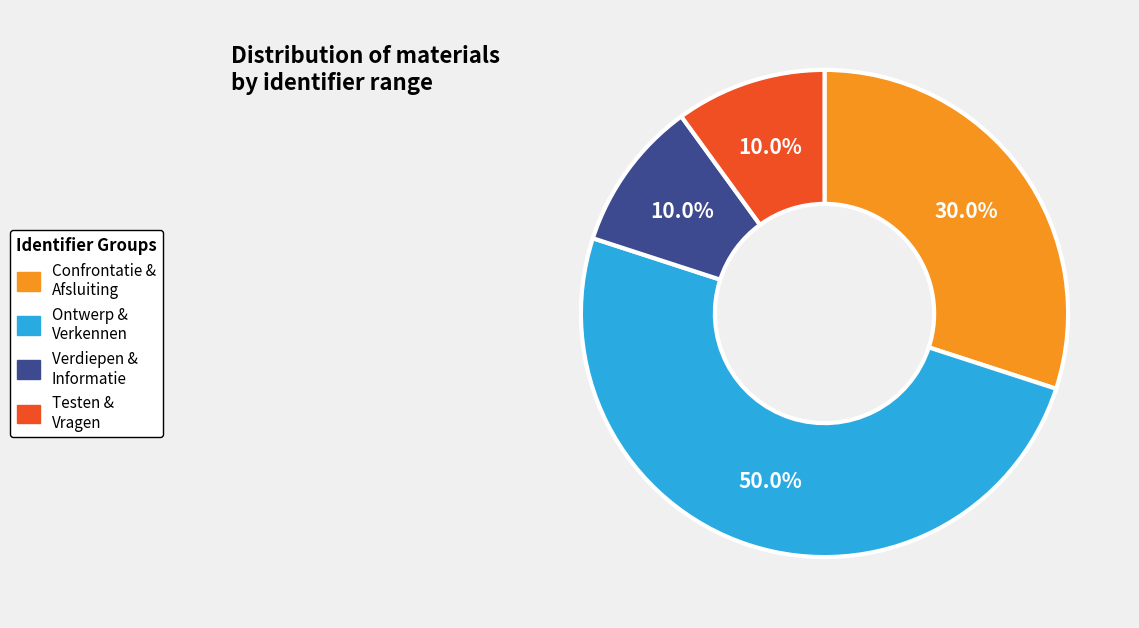

To the nearest percent, what is the average slice percentage?

25%